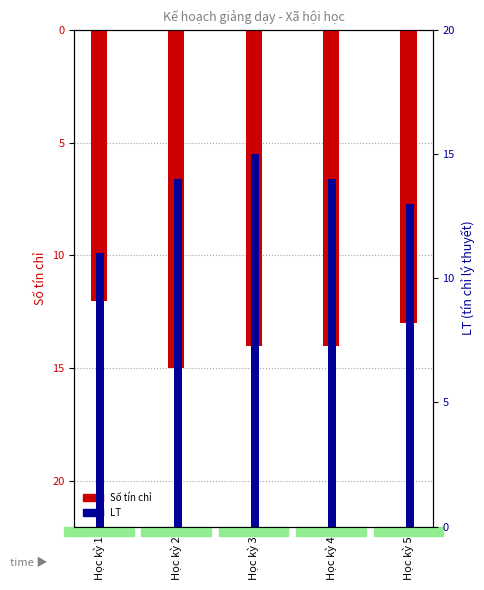

How many LT values are between 13 and 14?

3